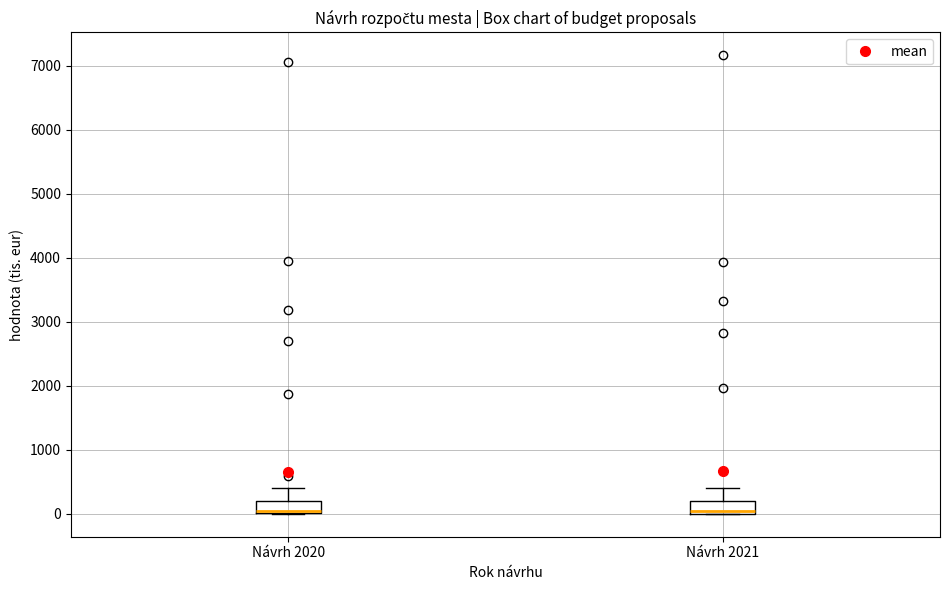

Where is the lower edge of the box for Návrh 2021 on the y-axis? The values are not printed on the chart, so give them approximately, as read against the axis.

0